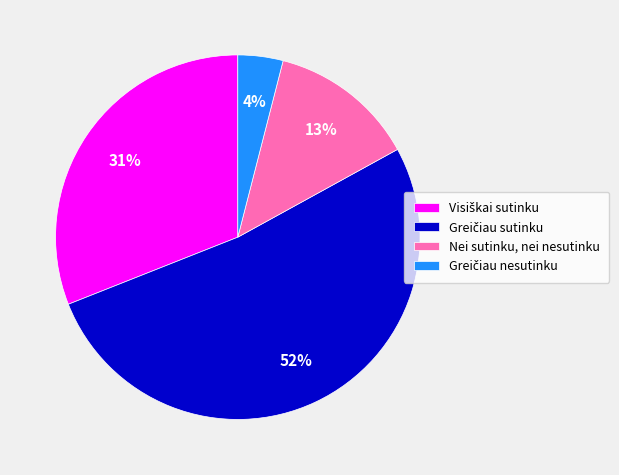

Is it true that Nei sutinku, nei nesutinku is 2% of the pie?

False